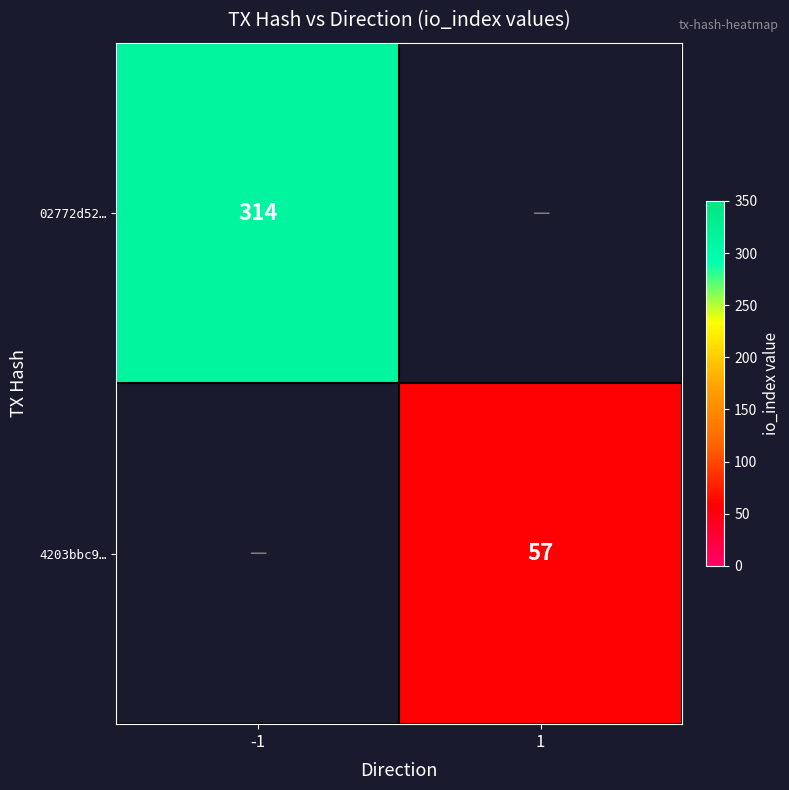

True or false: 4203bbc9… has a value of 88 at 1.

False